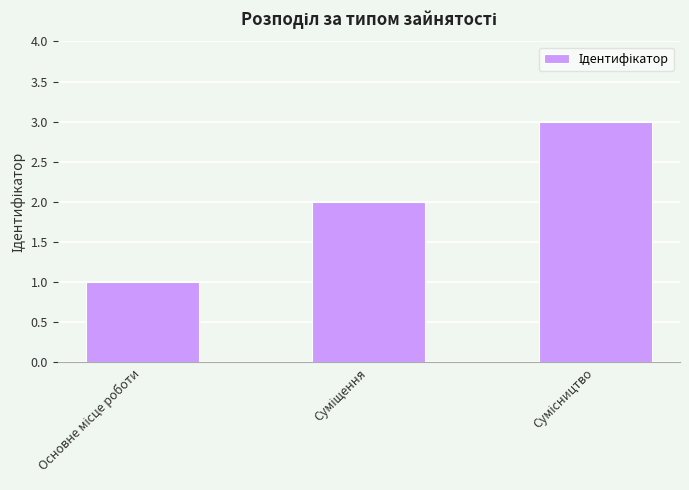

What is the sum of all values?

6